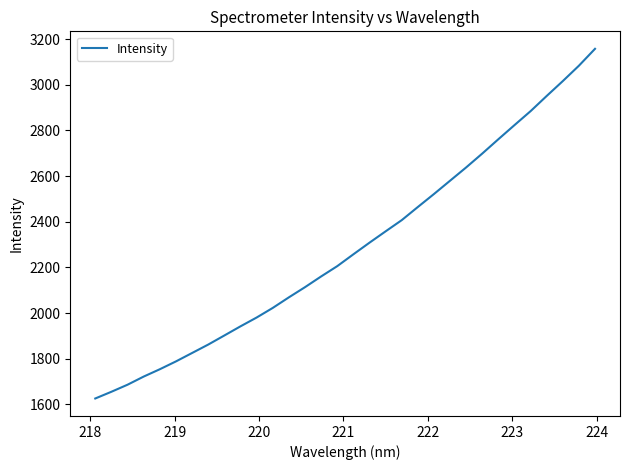

What is the maximum value shown in the chart?

3157.4